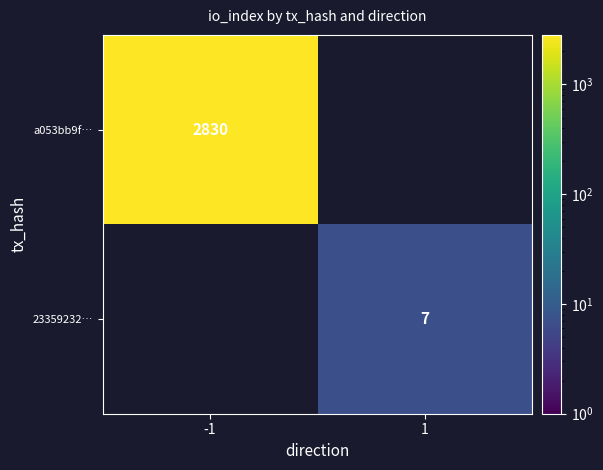

Is it true that a053bb9f… equals 1516 at -1?

False